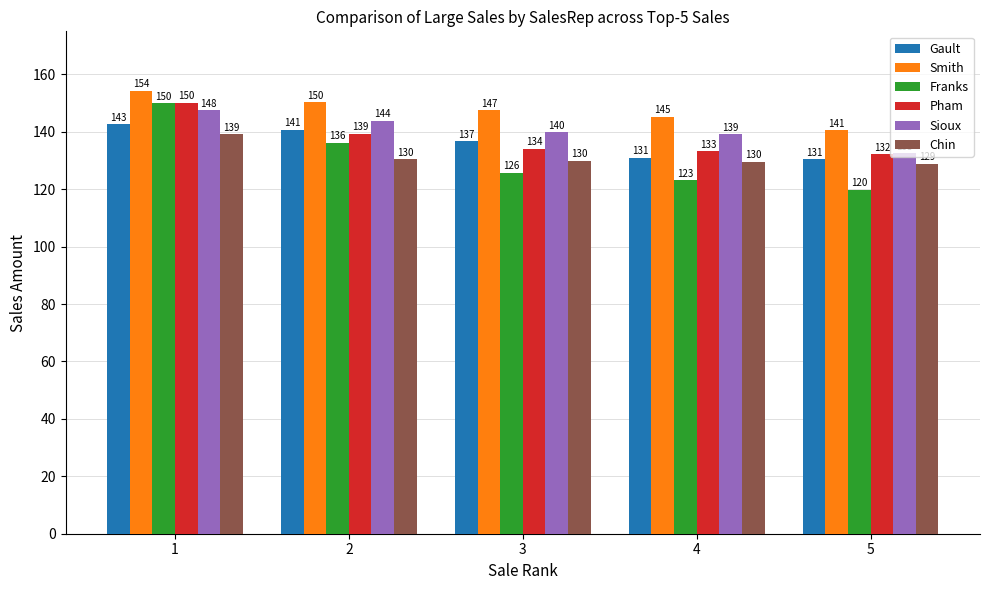

At which label does Sioux reach its minimum?

5